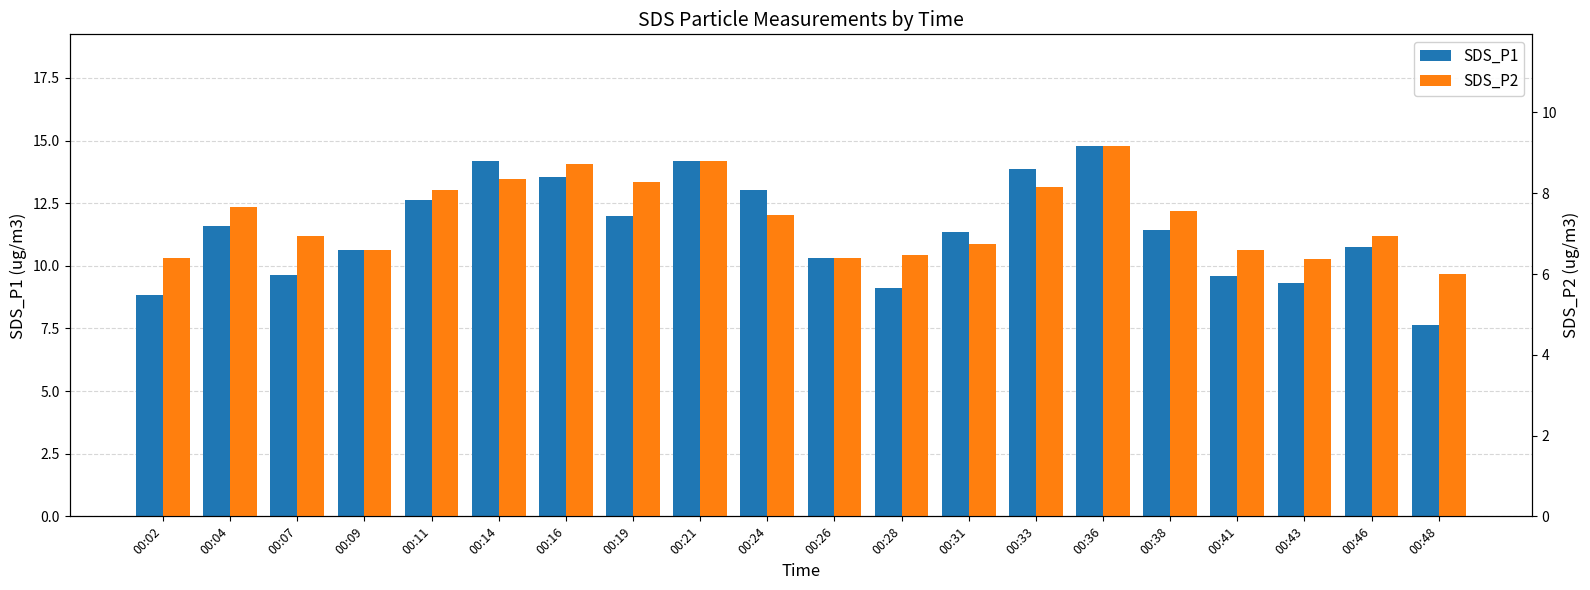

Where is SDS_P2 nearest to the value 7?

00:07